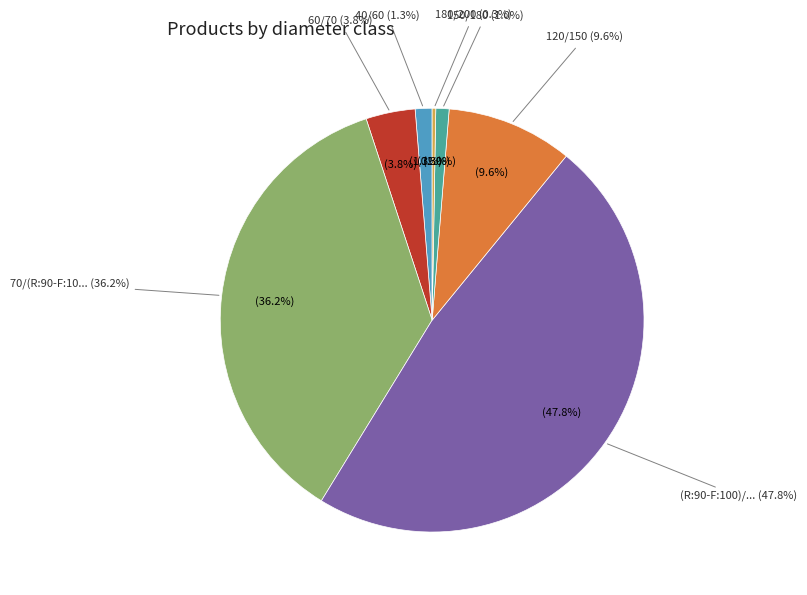

How much of the chart is everything except (R:90-F:100)/120?

52.2%